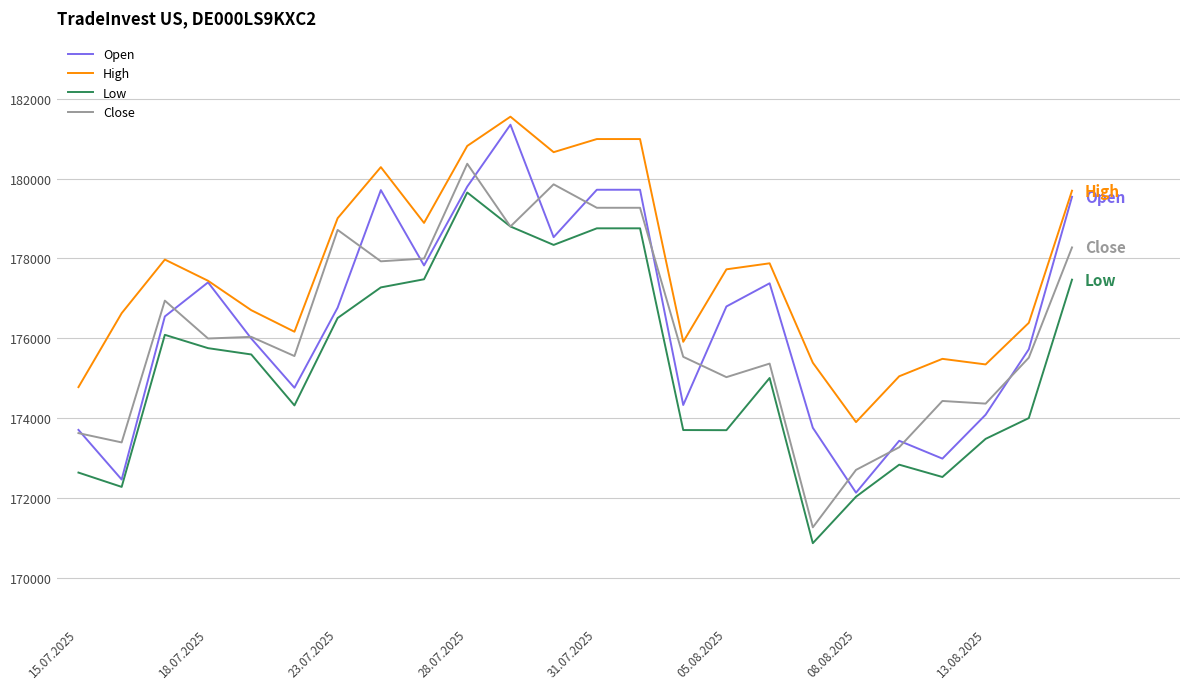

Which series has the largest total across all categories?

High